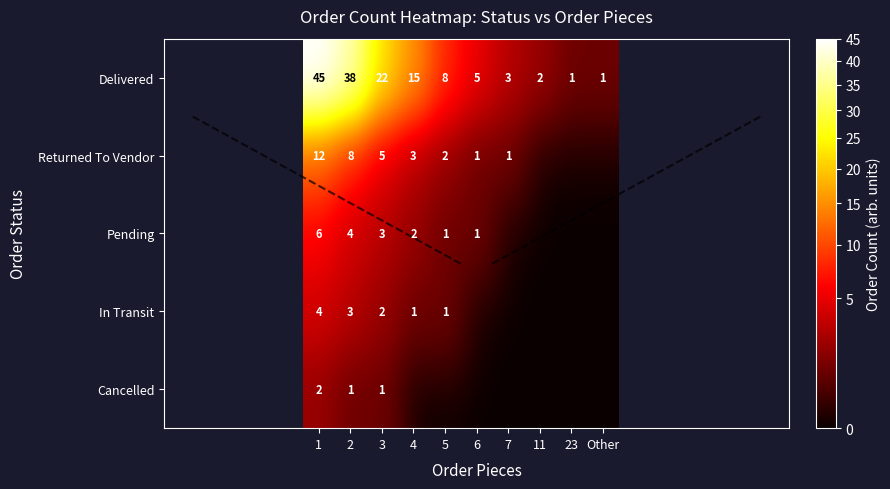

At how many categories does at least one series exceed 40?

1